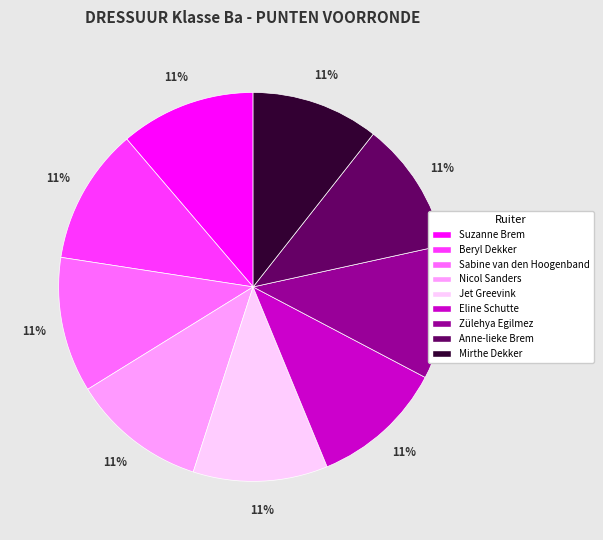

Is there any slice that represents more than half of the pie?

No